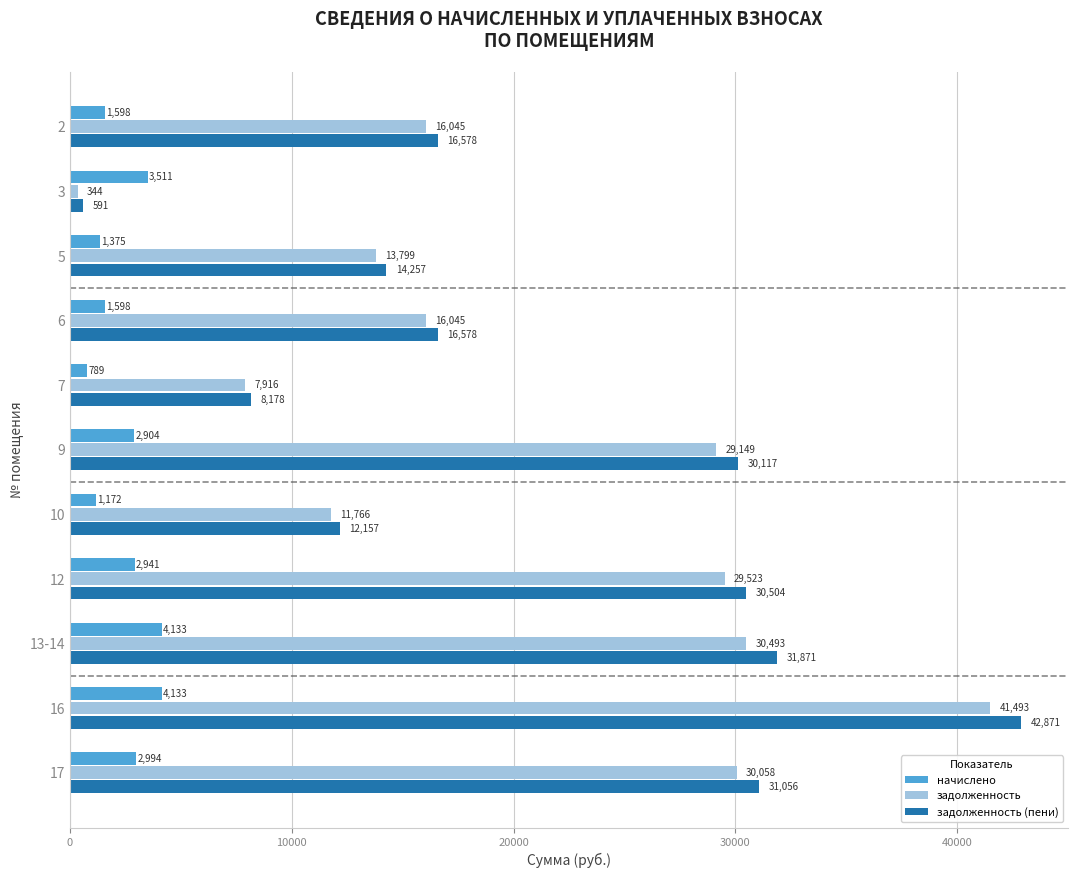

What is the average value of the задолженность series?

20602.8